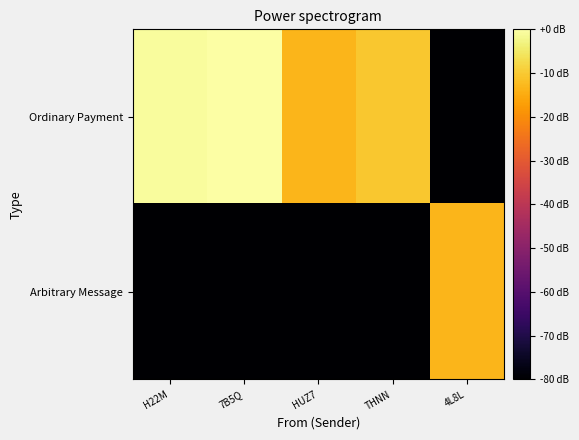

What is the total value across all series at THNN?

-90.4